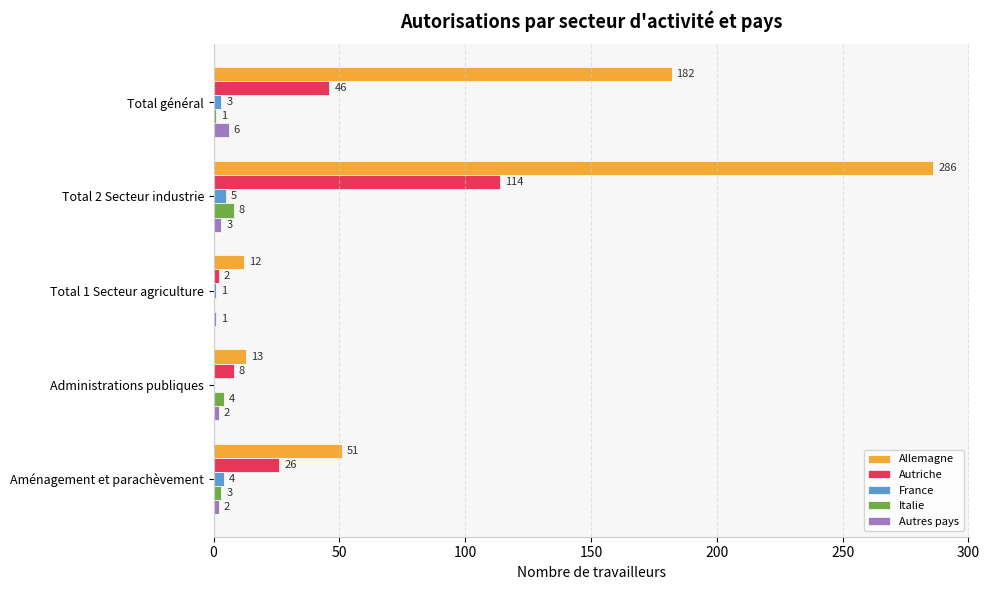

Between Total 2 Secteur industrie and Aménagement et parachèvement, which series saw the biggest shift?

Allemagne